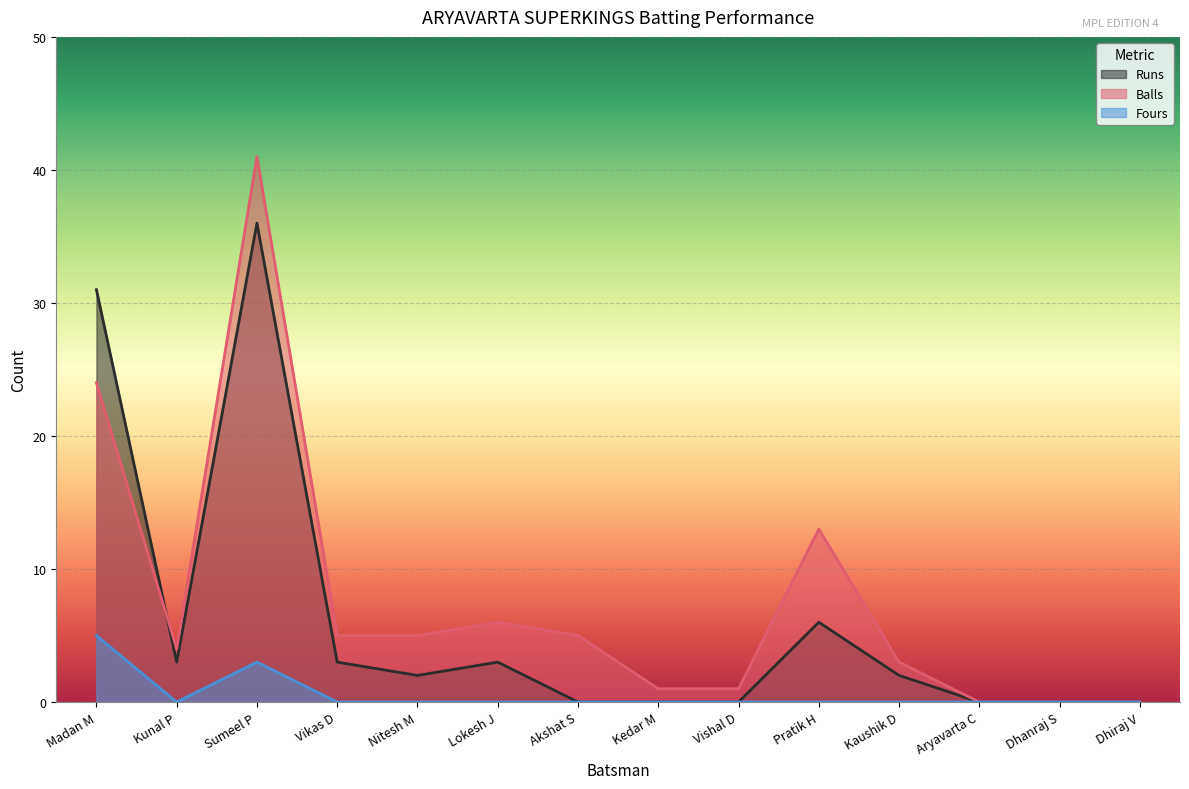

At how many categories does at least one series exceed 36?

1